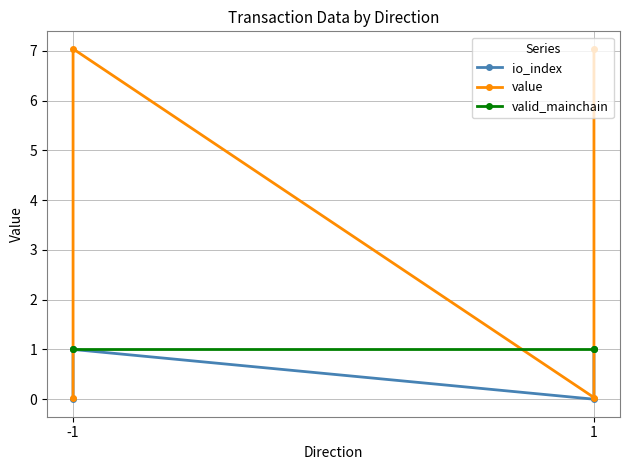

Does the chart have visible grid lines?

Yes